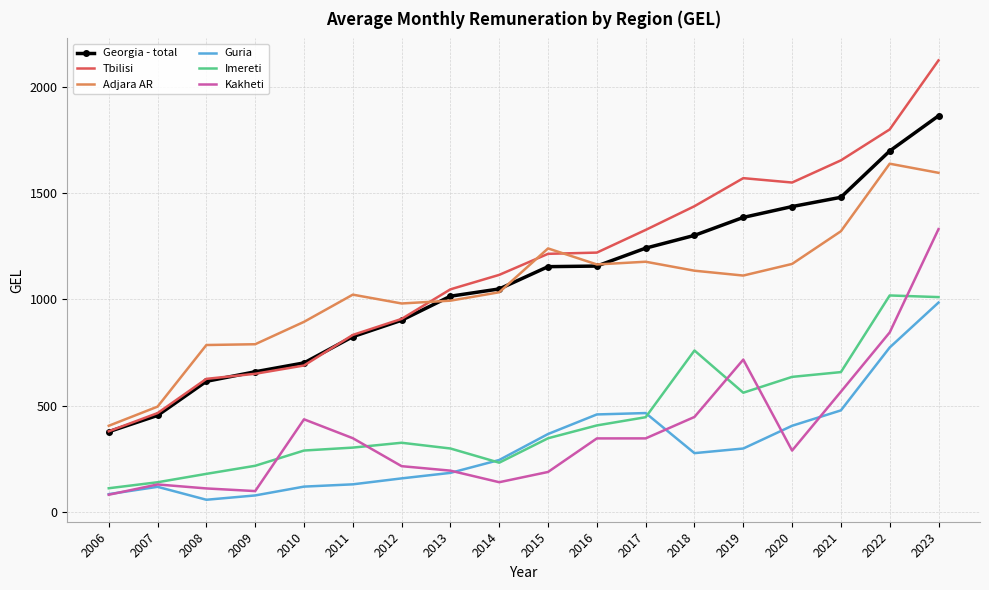

Is the value of Georgia - total at 2016 greater than the value of Tbilisi at 2016?

No